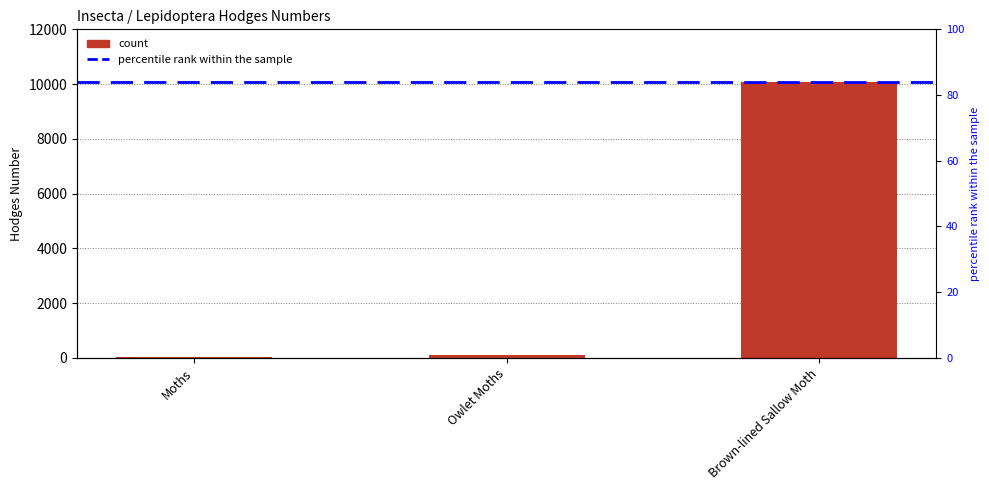

The chart shows a value of 45.6 at Moths. True or false?

False